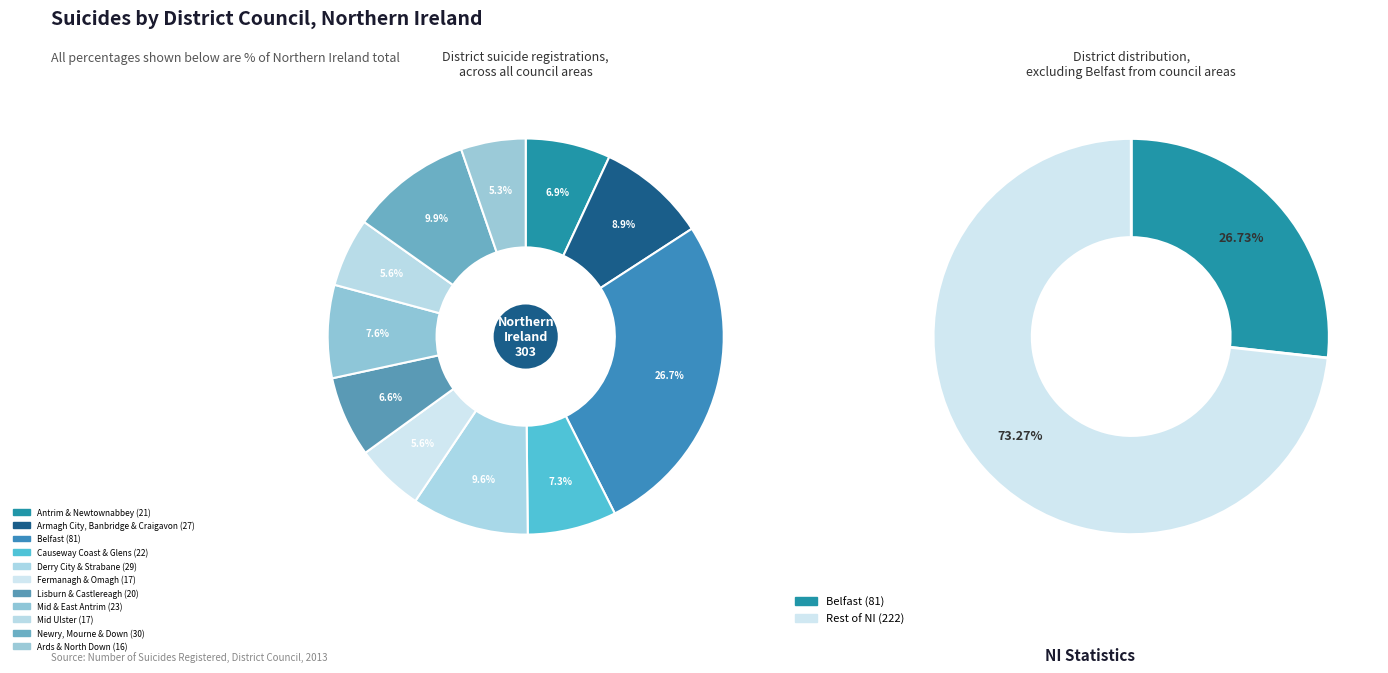

To the nearest percent, what is the average slice percentage?

9%